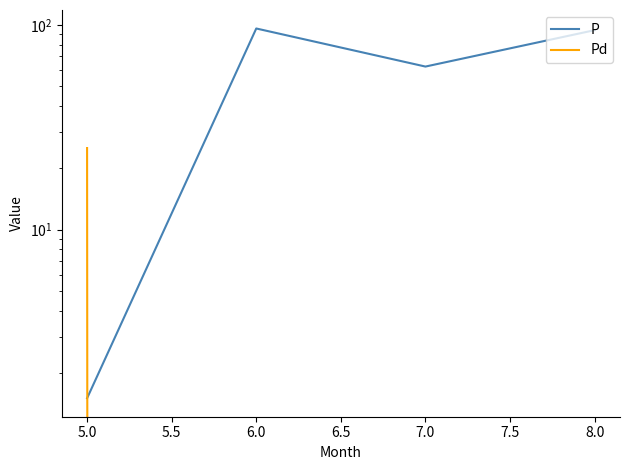

Where is Pd nearest to the value 12?

6.0